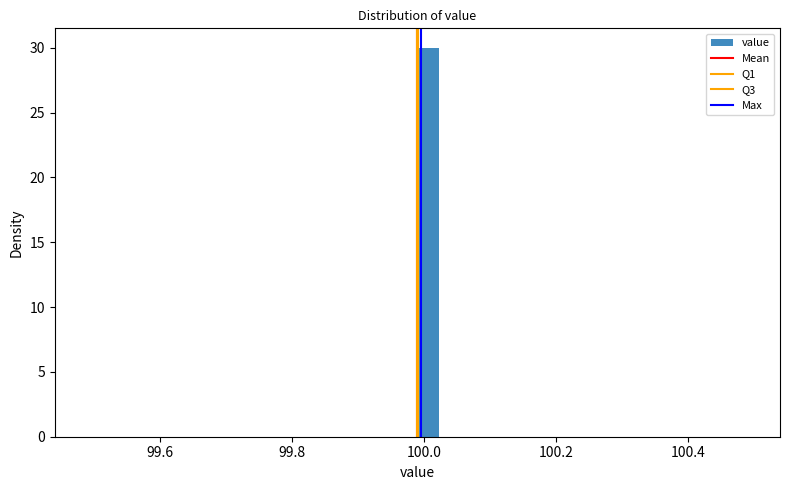

Around what value on the x-axis is the tallest bar? Give the approximate position of its centre, as read against the axis.

100.00